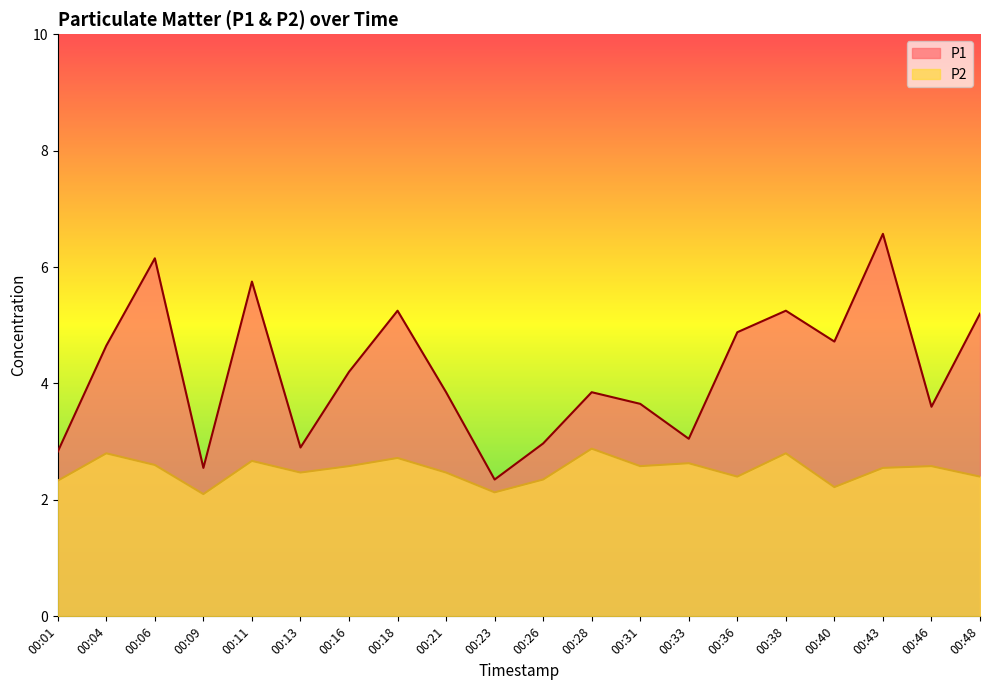

List the labels in order of P2 value, largest first.

00:28, 00:04, 00:38, 00:18, 00:11, 00:33, 00:06, 00:16, 00:31, 00:46, 00:43, 00:13, 00:21, 00:36, 00:48, 00:26, 00:01, 00:40, 00:23, 00:09